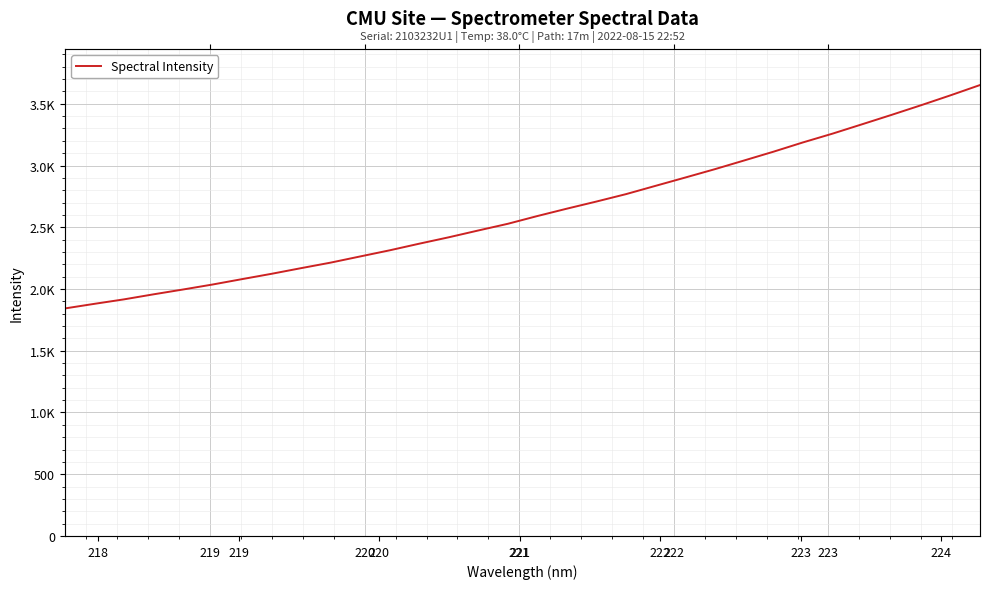

True or false: the data has more than 1 interior local peaks.

False